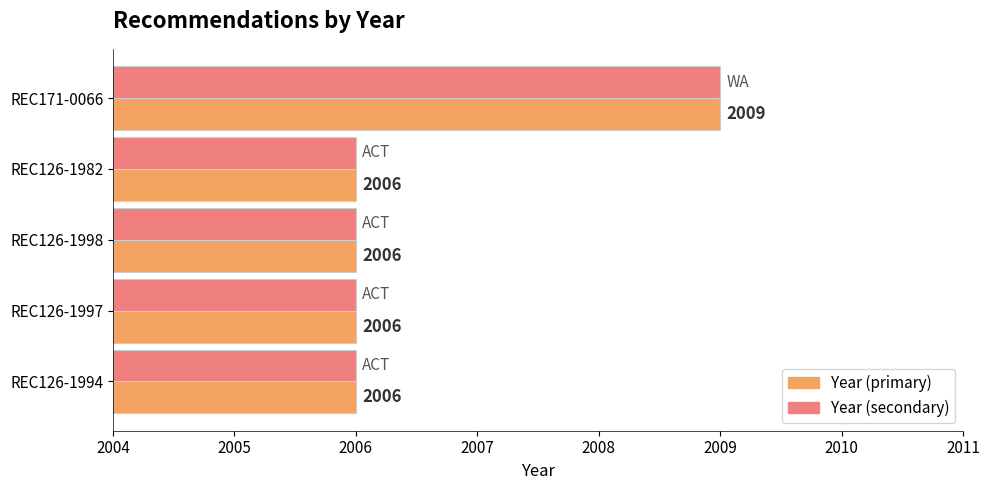

At which category is the sum across all series the highest?

REC171-0066